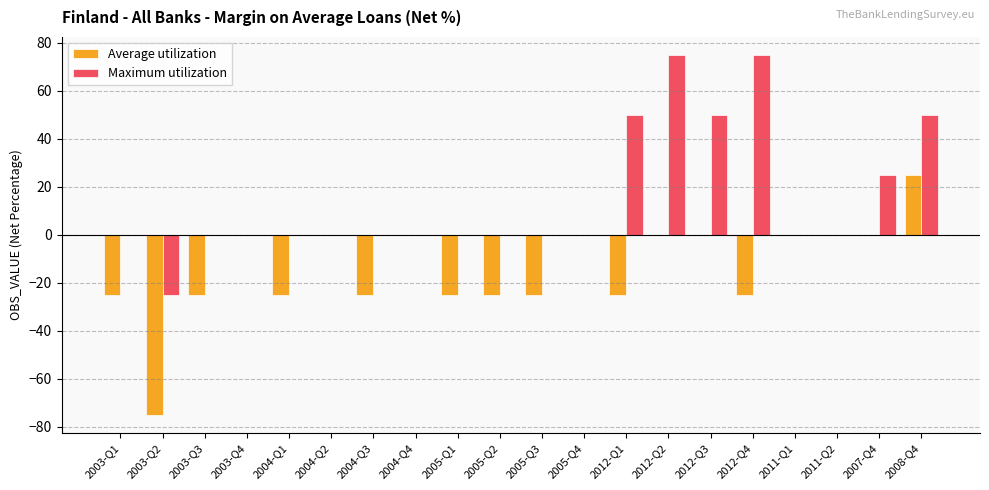

The Maximum utilization series shows 0 at 2005-Q2. True or false?

True